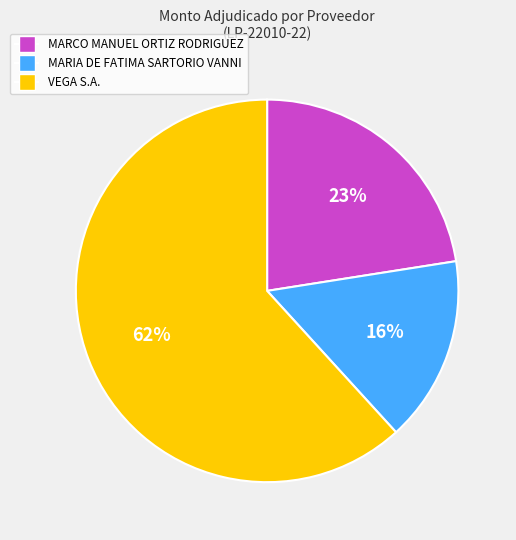

To the nearest percent, what percentage of the pie is MARCO MANUEL ORTIZ RODRIGUEZ?

23%